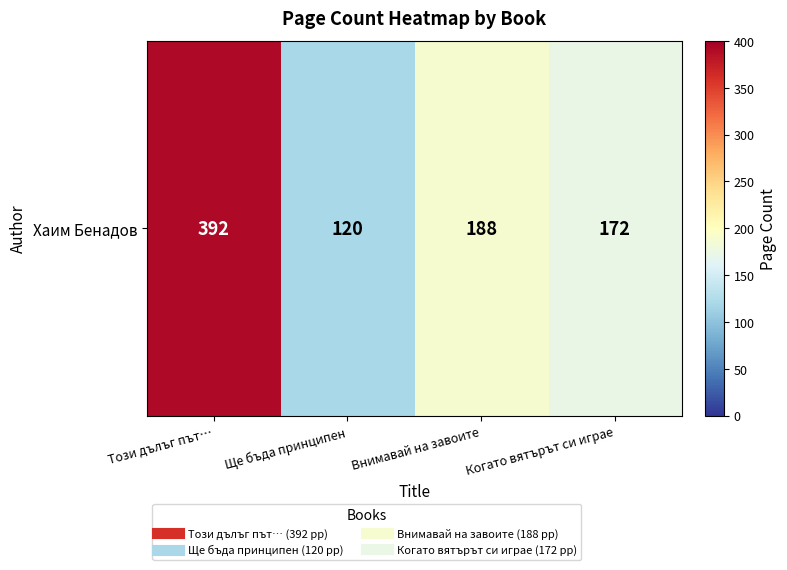

Which label corresponds to the largest value in the chart?

Този дълъг път…